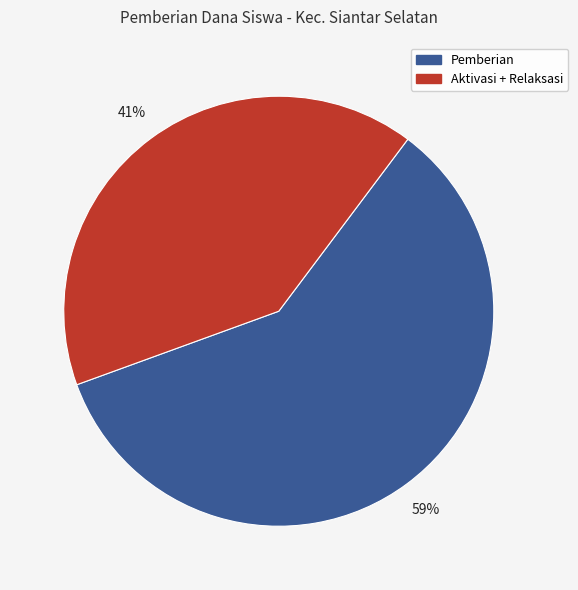

Which slice represents more than half of the pie?

Pemberian